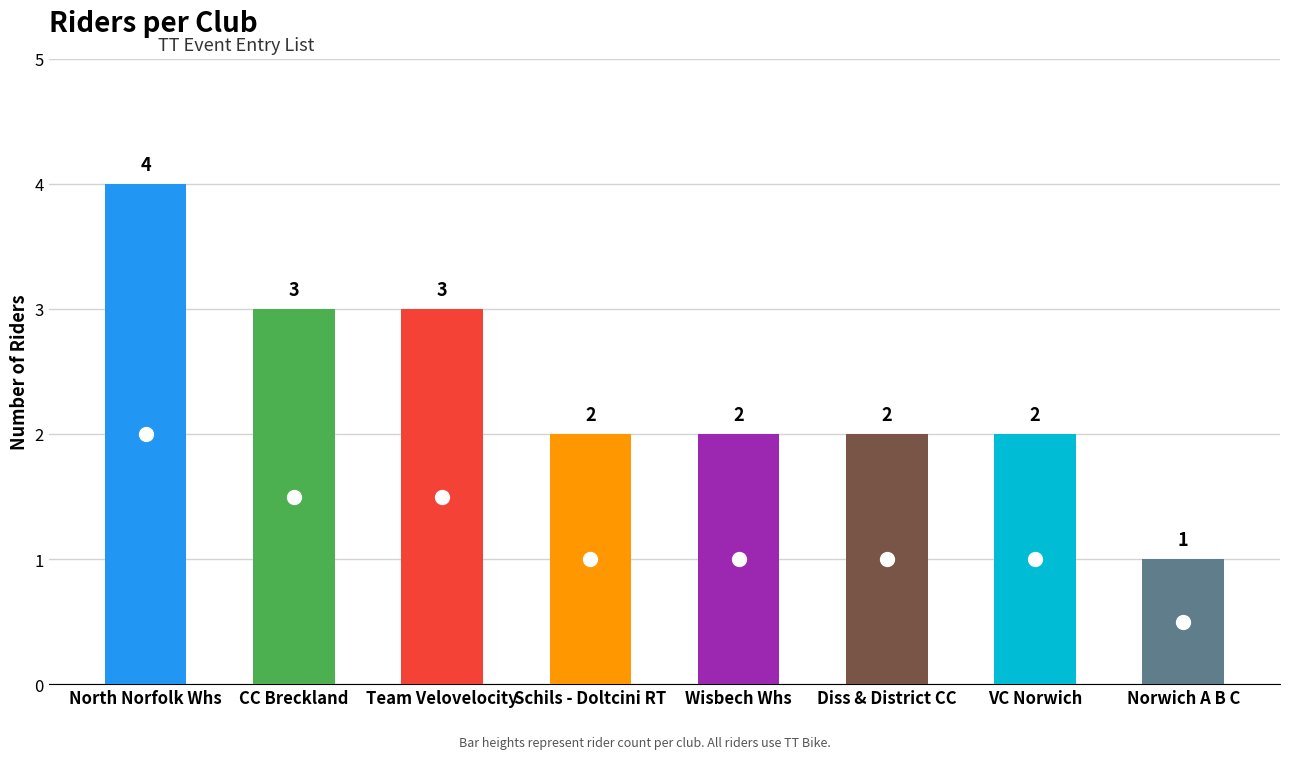

True or false: the data shows 1 at Schils - Doltcini RT.

False